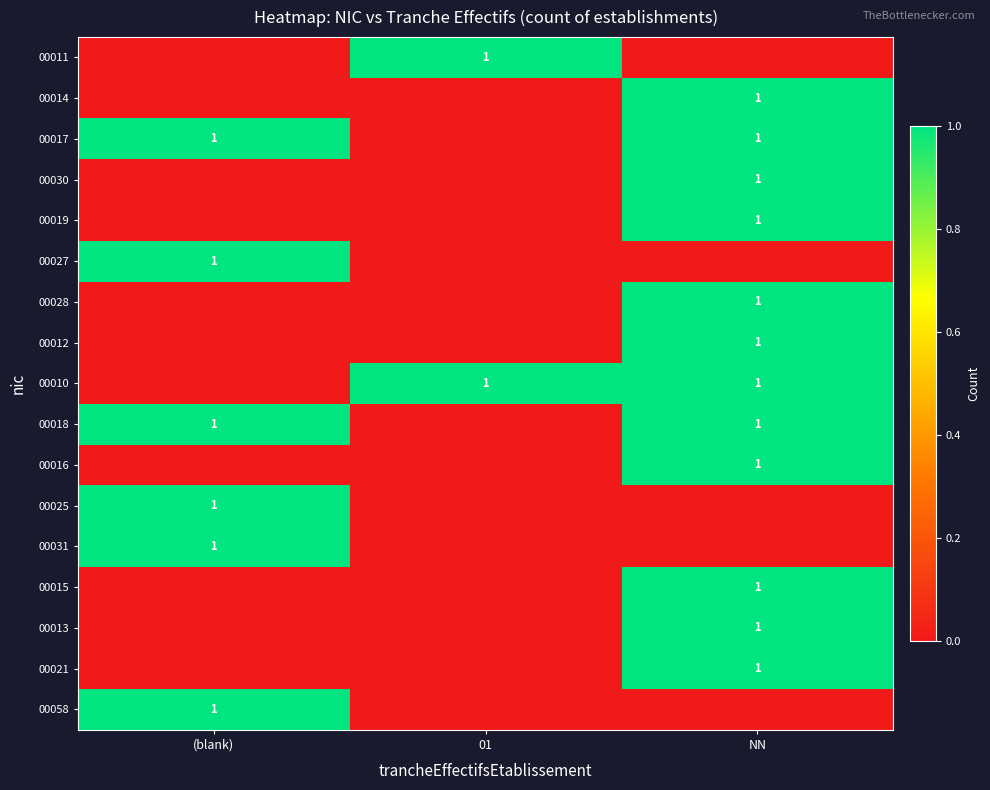

What is the total value across all series at (blank)?

6